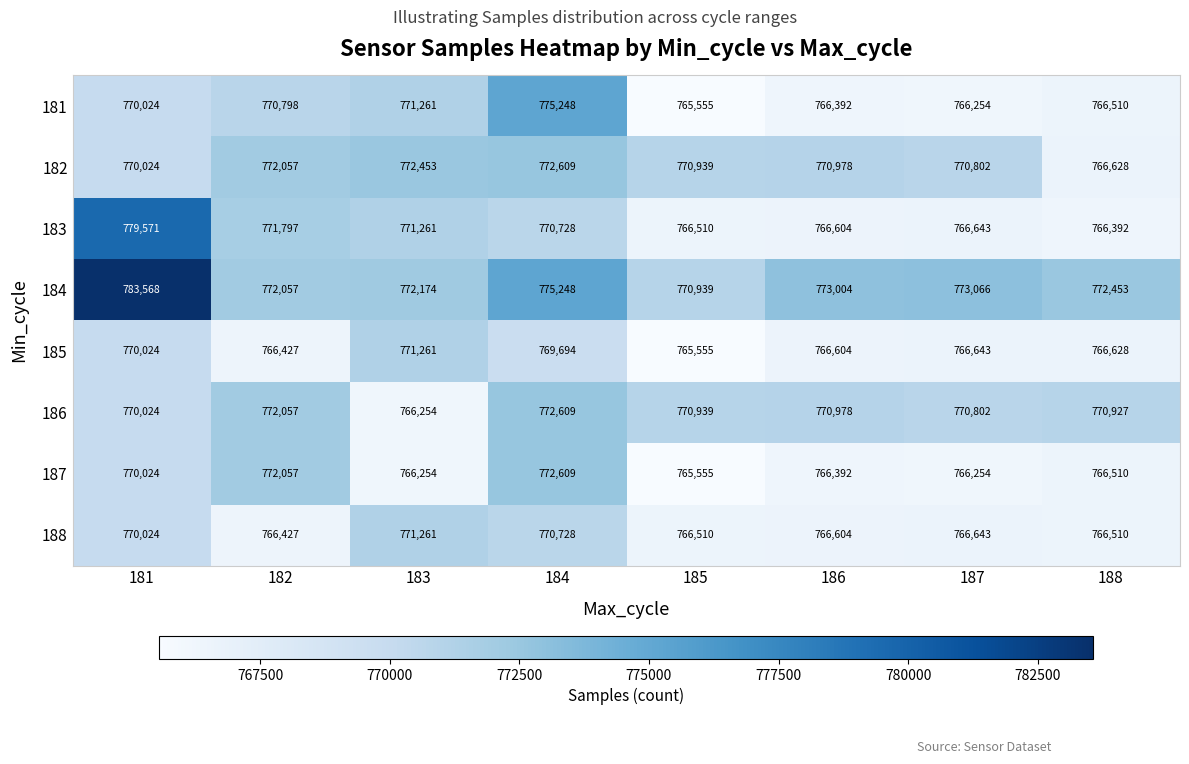

Which series changed the most between 187 and 188?

182